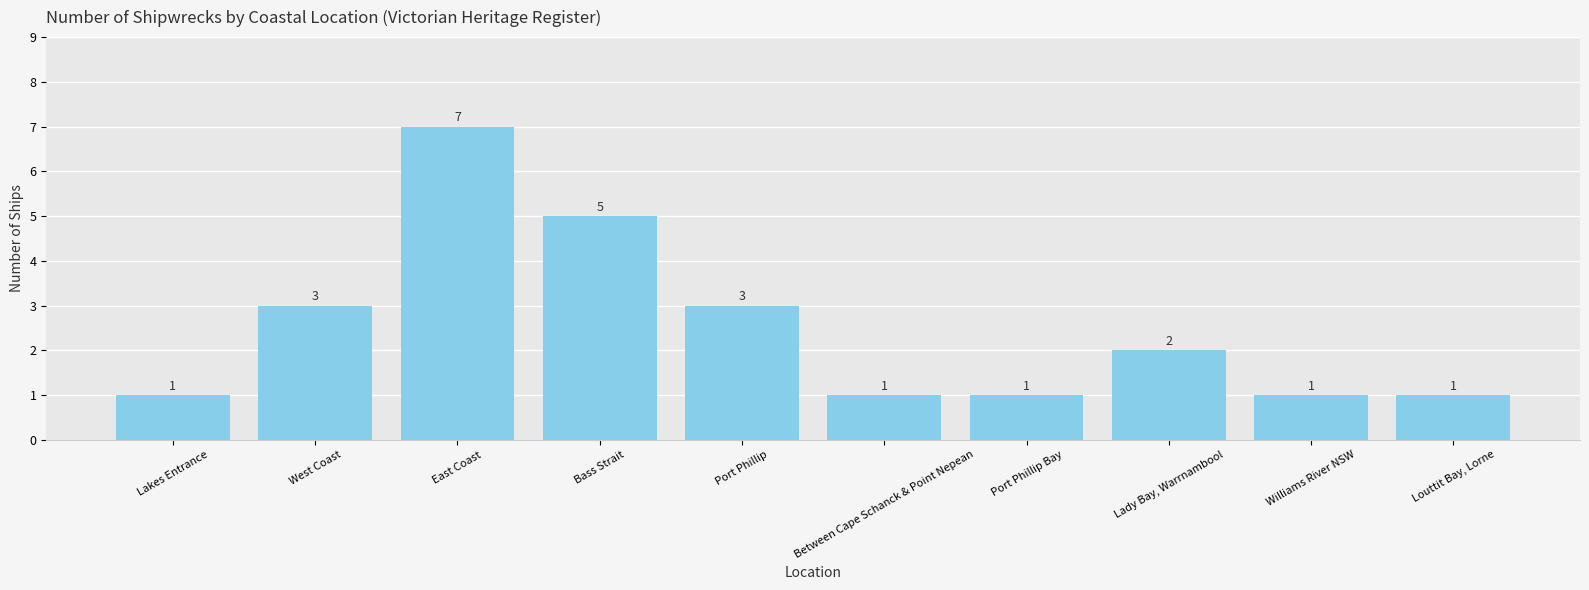

Reading left to right, extract all data points from this chart.

1	3	7	5	3	1	1	2	1	1